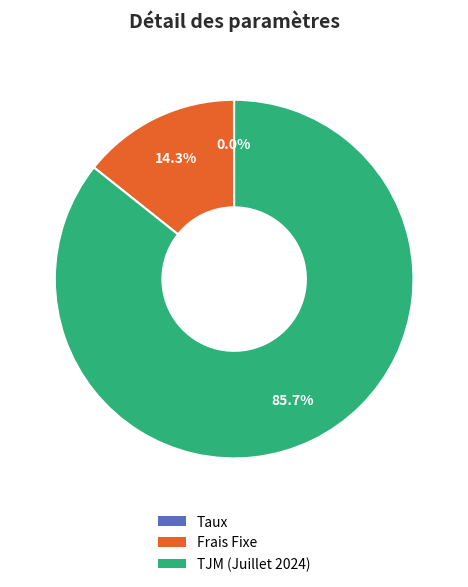

What is the majority slice?

TJM (Juillet 2024)